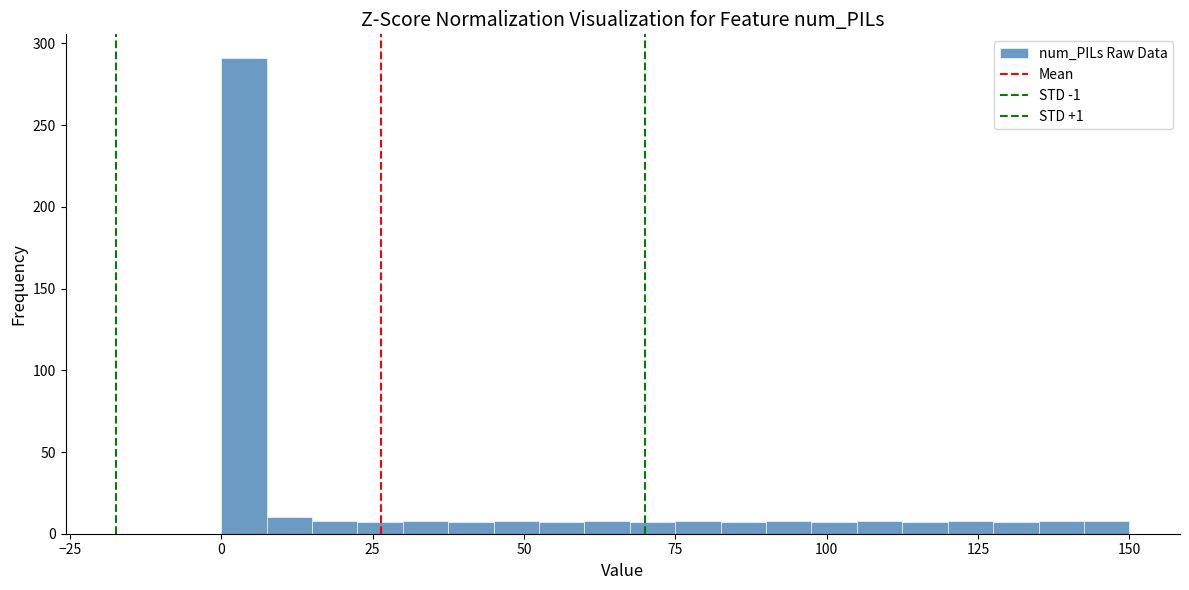

Around what value on the x-axis is the tallest bar? Give the approximate position of its centre, as read against the axis.

5